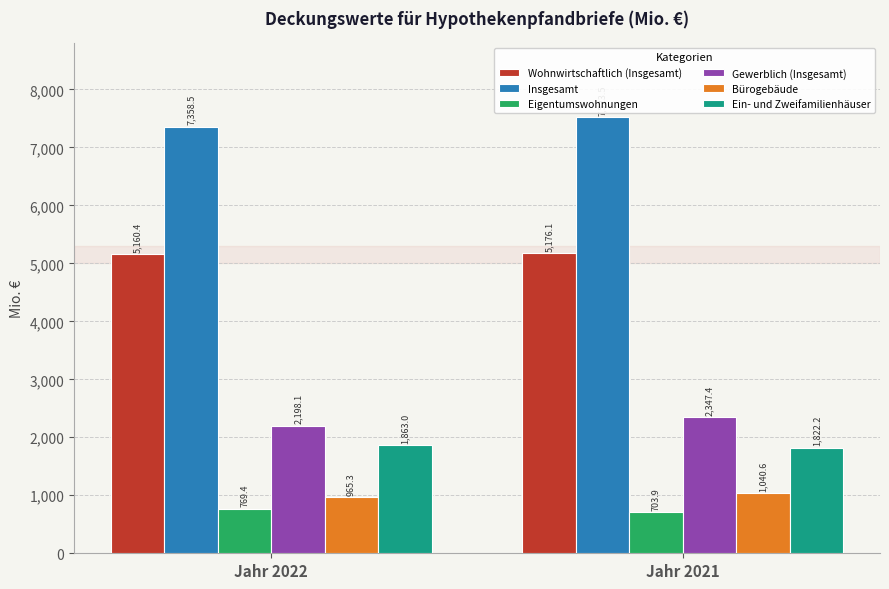

The Gewerblich (Insgesamt) series shows 2347.4 at Jahr 2021. True or false?

True